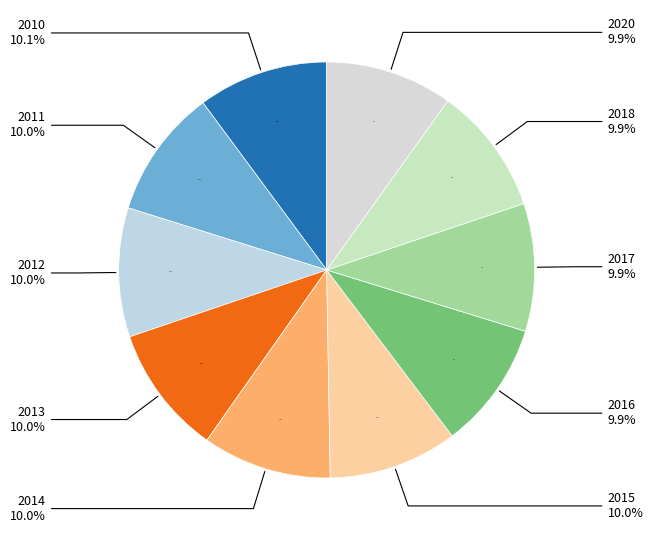

Which category has the biggest portion of the pie?

2010